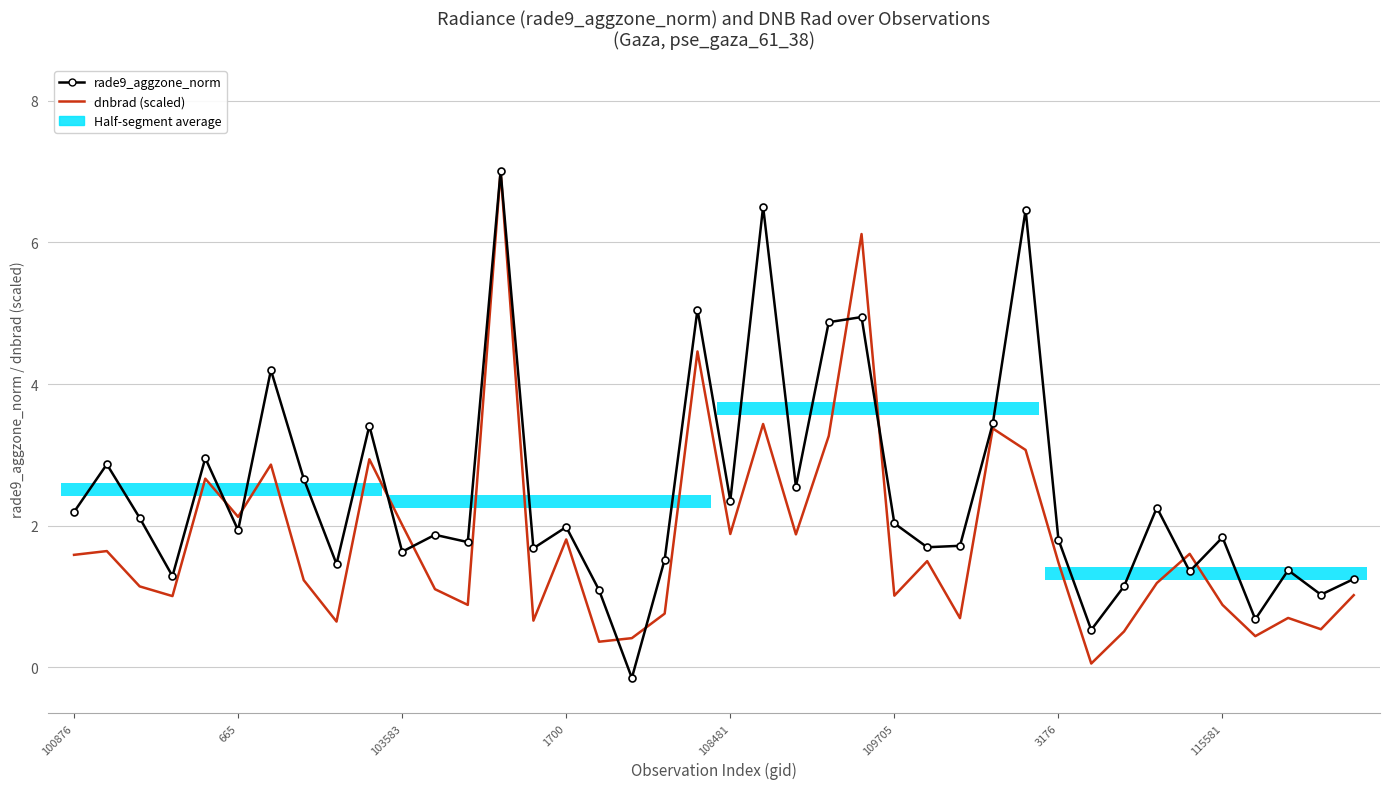

Does the chart contain stacked bars?

No